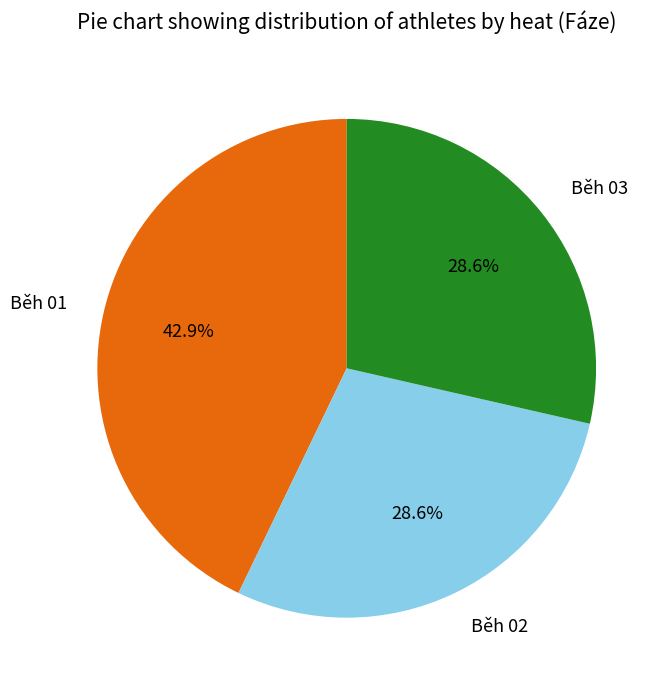

What is the ratio of the value at Běh 02 to the value at Běh 01?

0.7